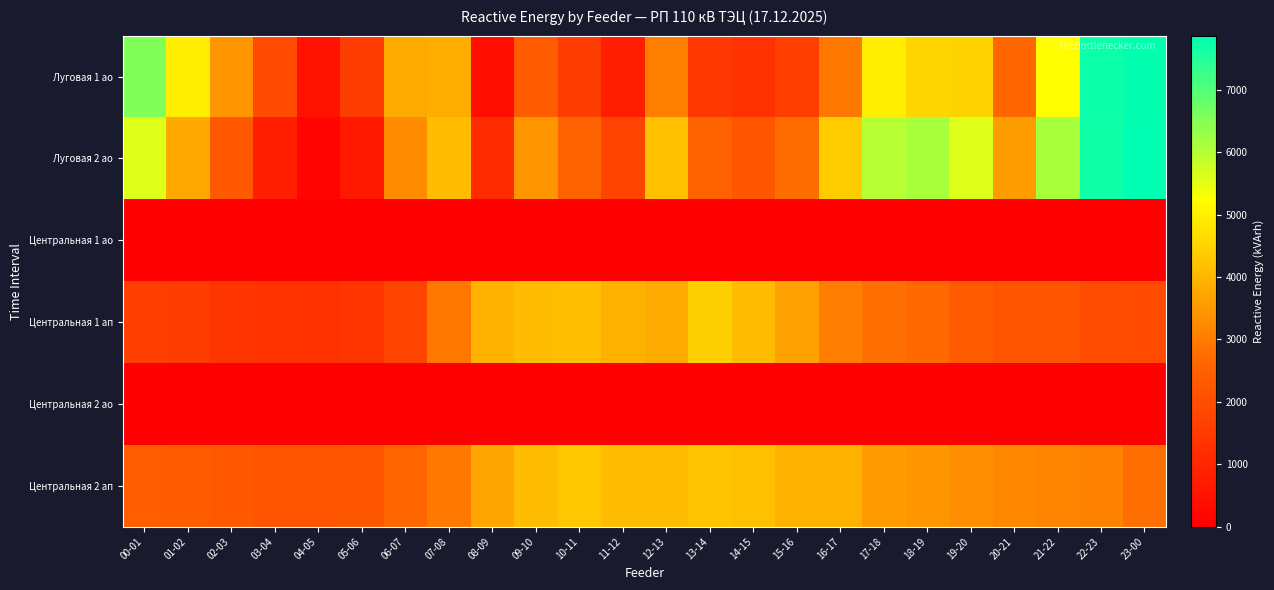

Rank the series at 13-14 from highest to lowest value.

Центральная 1 ап, Центральная 2 ап, Луговая 2 ао, Луговая 1 ао, Центральная 1 ао, Центральная 2 ао